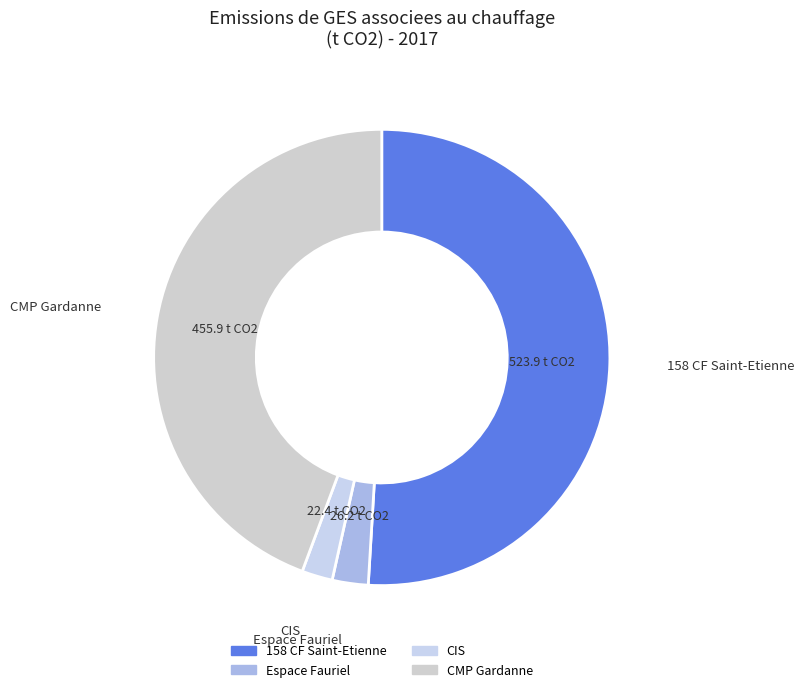

Do 158 CF Saint-Etienne and Espace Fauriel together represent more than half of the pie?

Yes